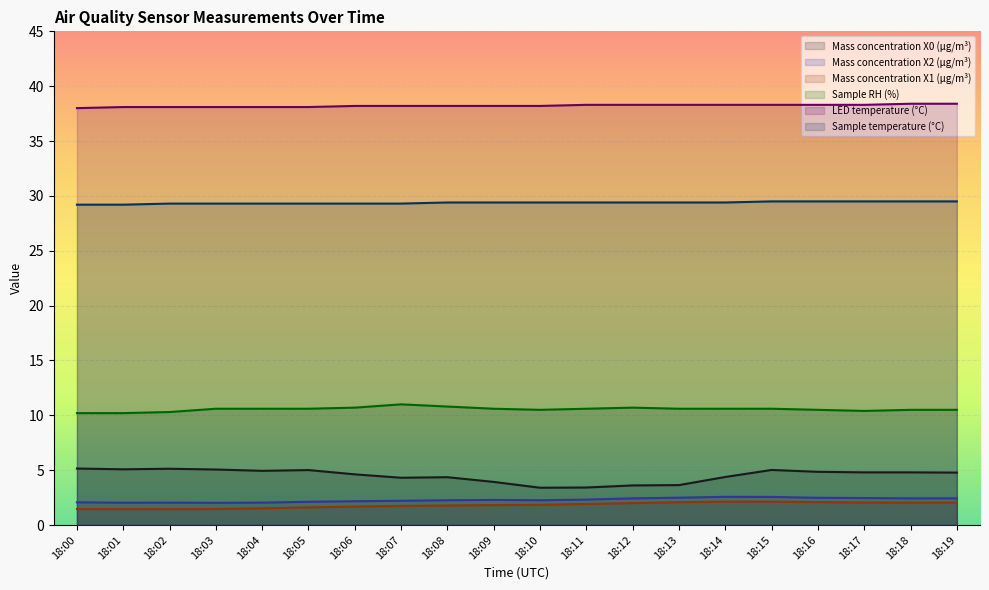

Count the number of categories in the chart.

20